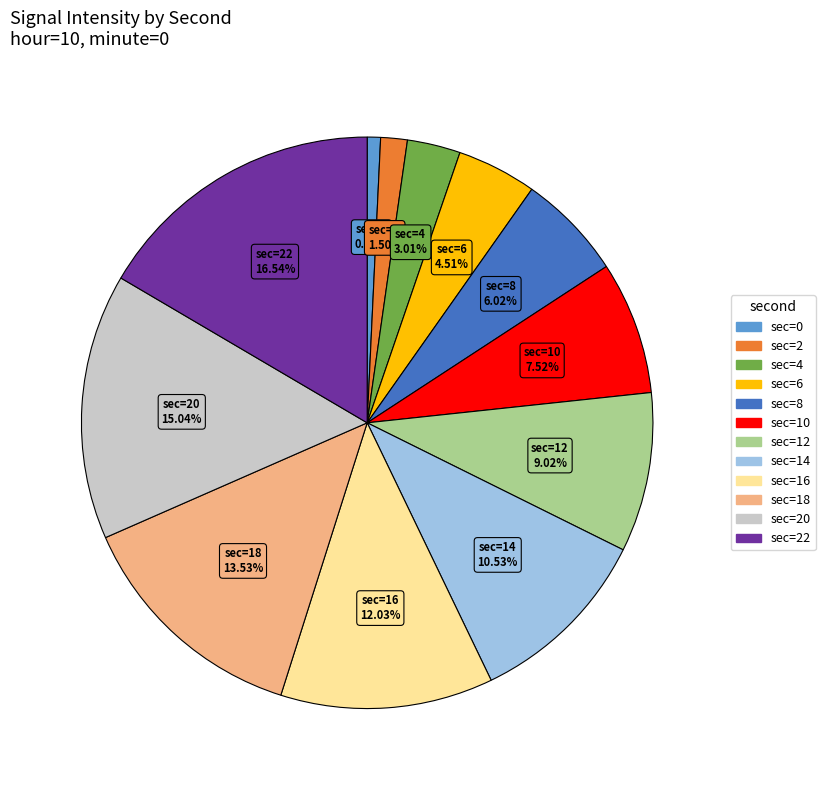

Does any single category account for the majority?

No